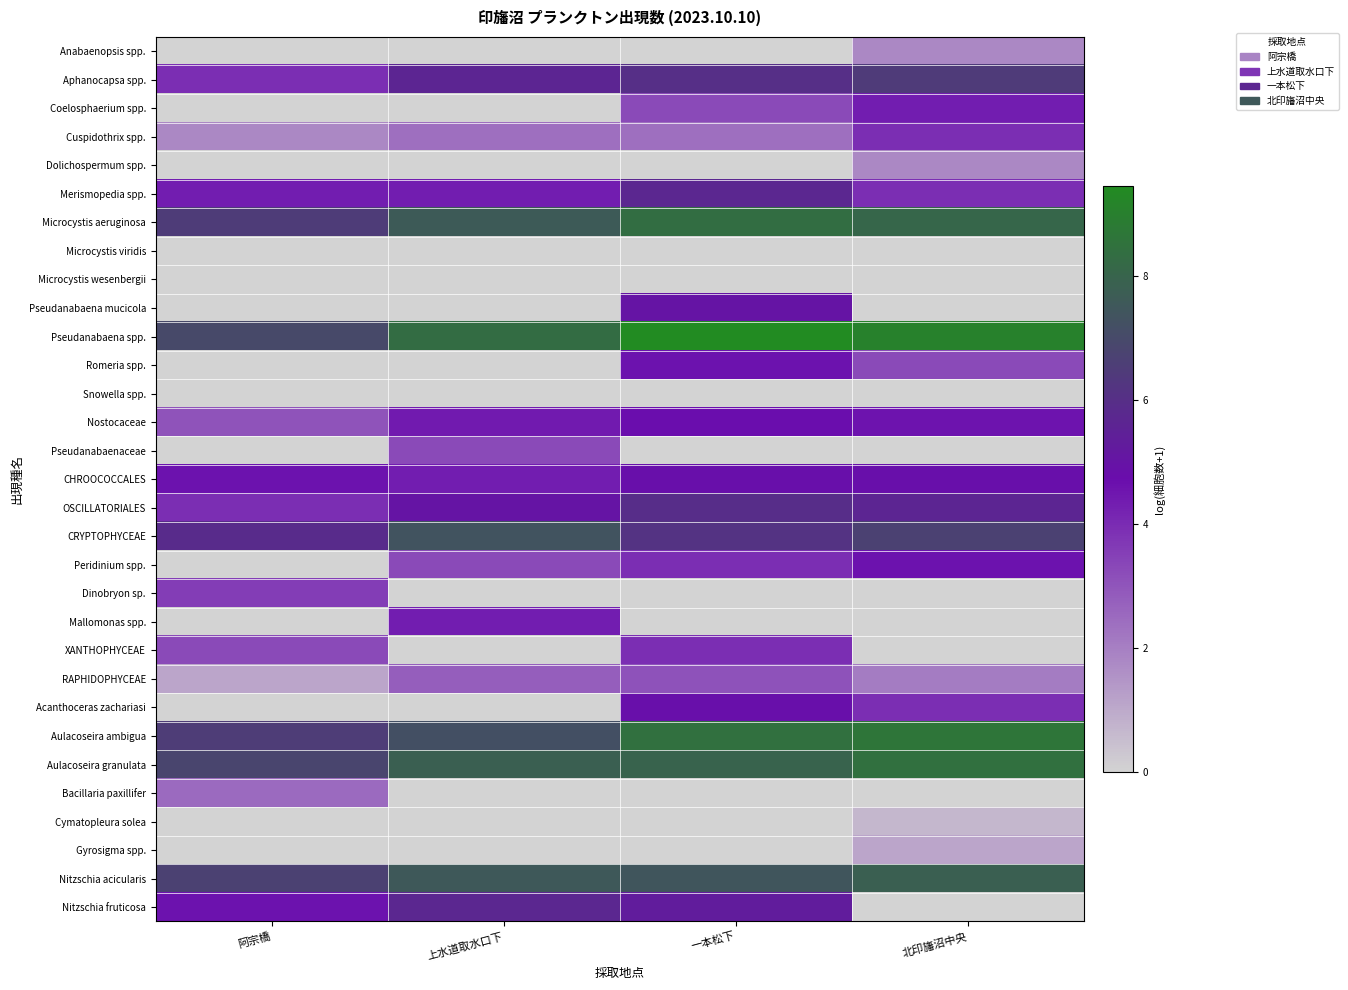

At which category is the sum across all series the highest?

一本松下